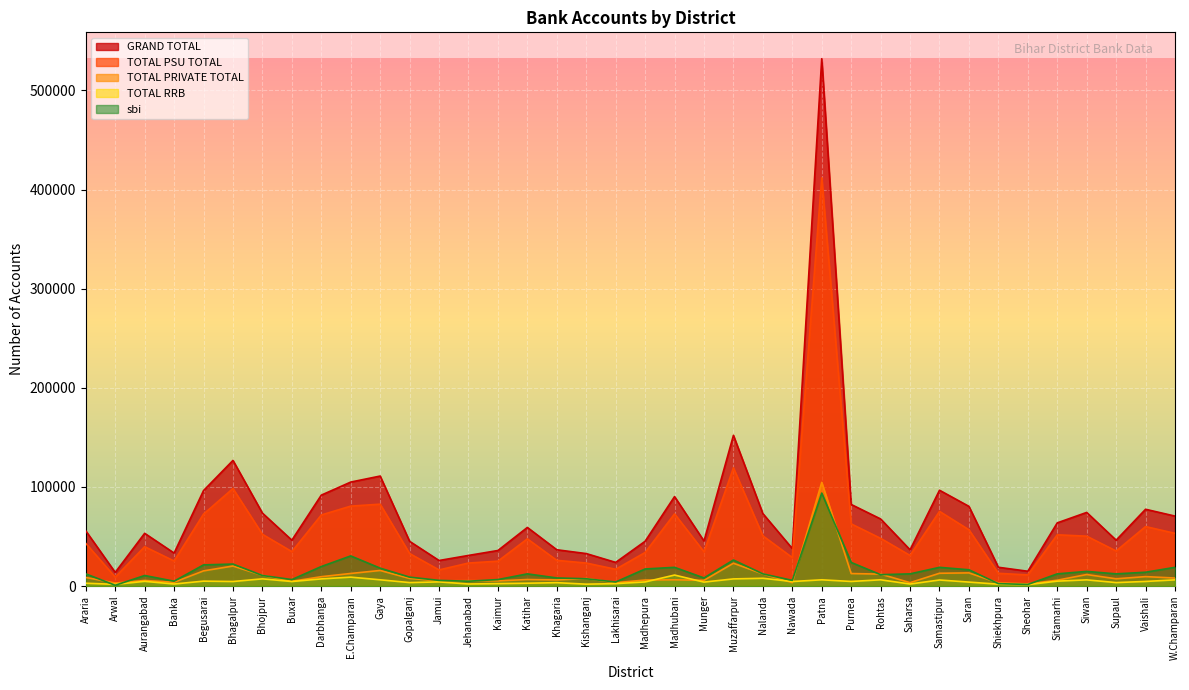

At which category does the chart reach its minimum across all series?

Arwal